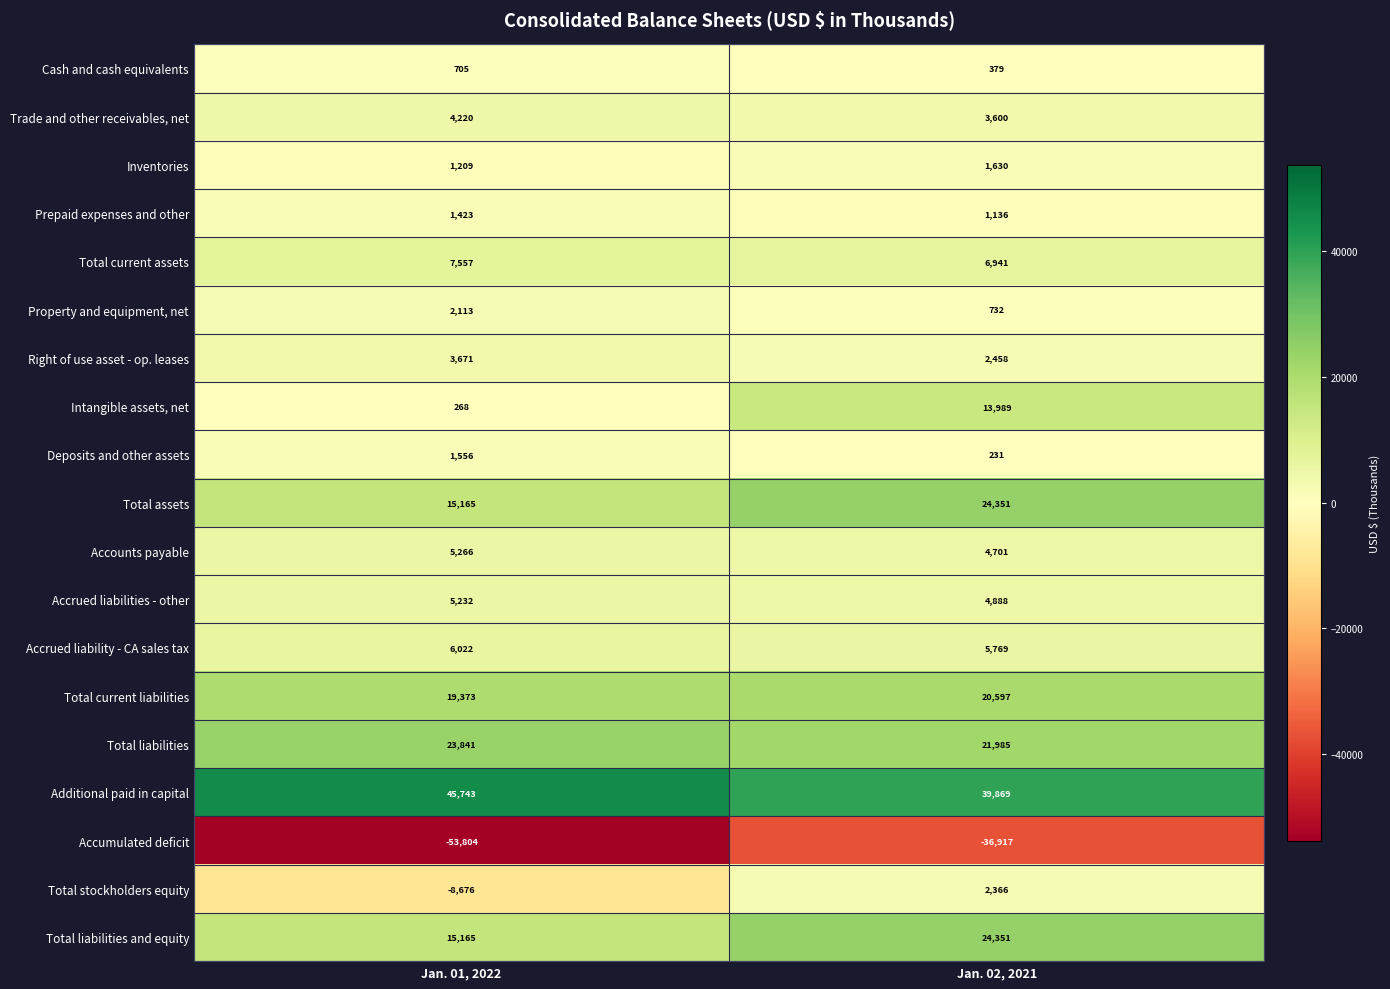

What is the total value across all series at Jan. 02, 2021?

143056